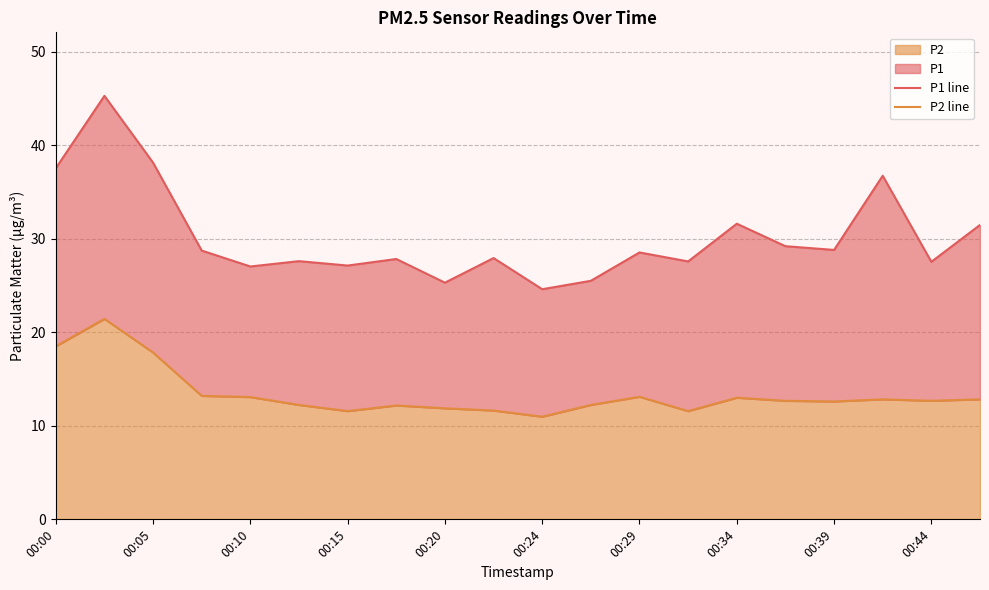

What is the maximum value for P1 line?

45.3